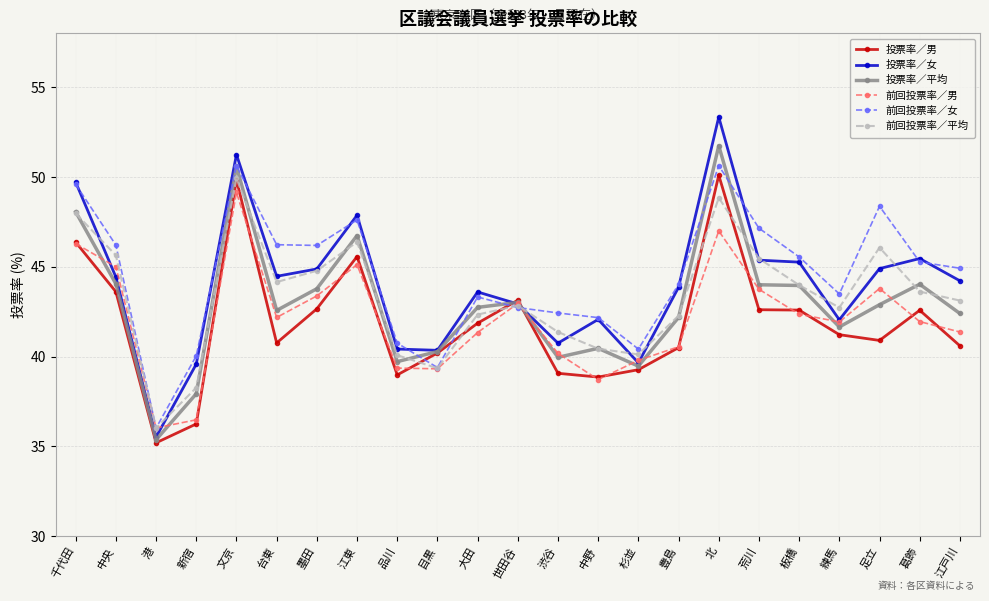

How many categories are shown in the chart?

23